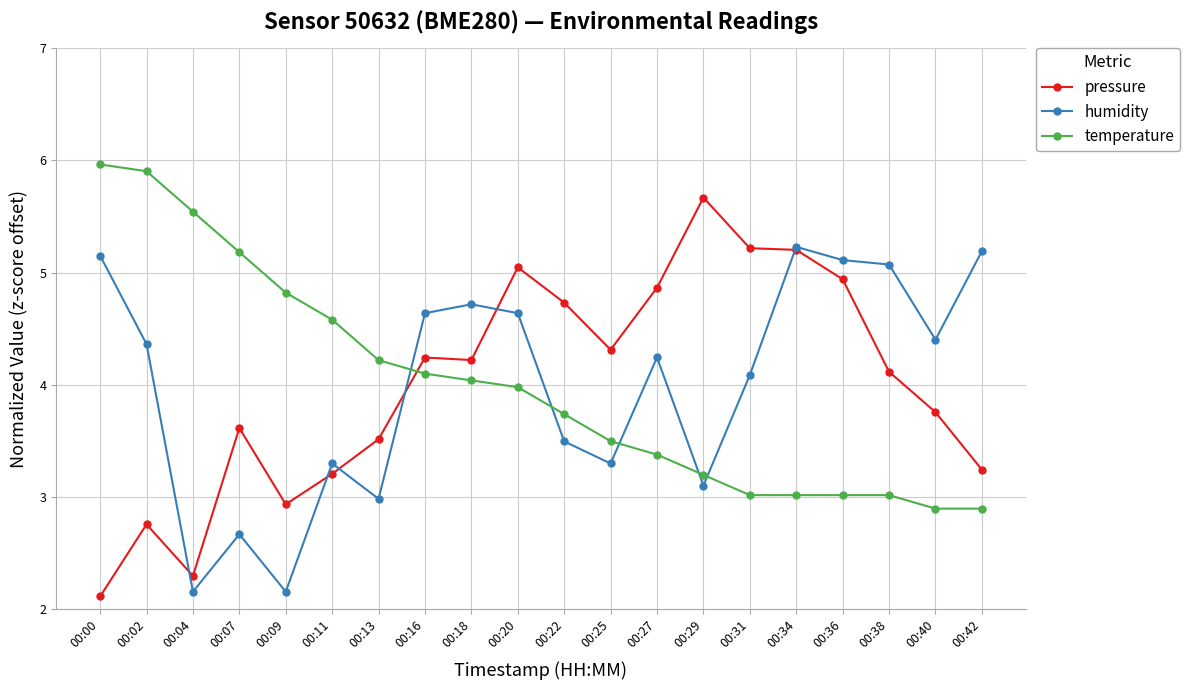

List the series in order of their peak value, highest first.

temperature, pressure, humidity